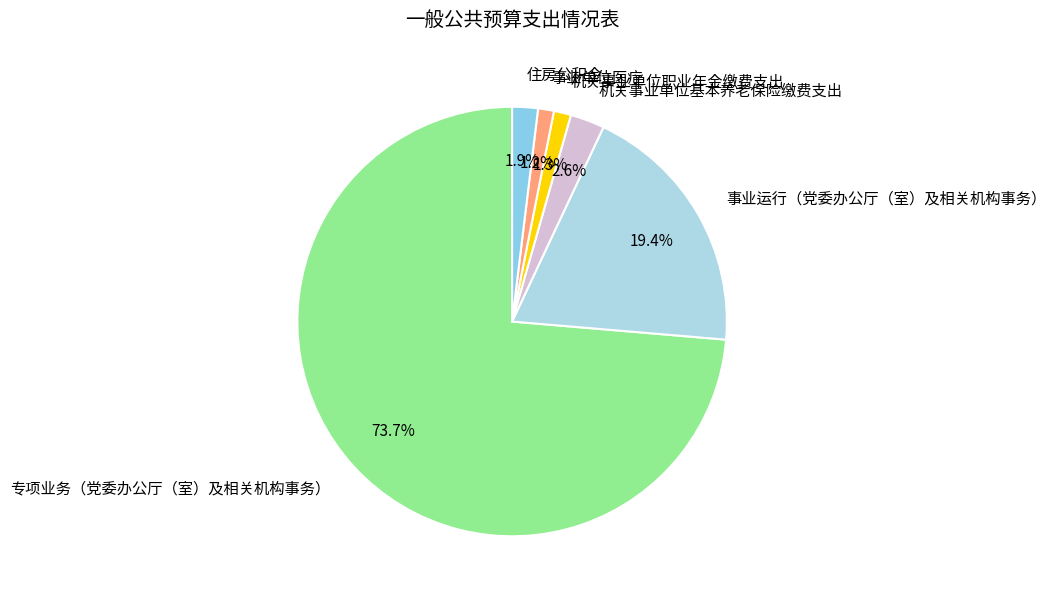

How many segments does this pie chart have?

6